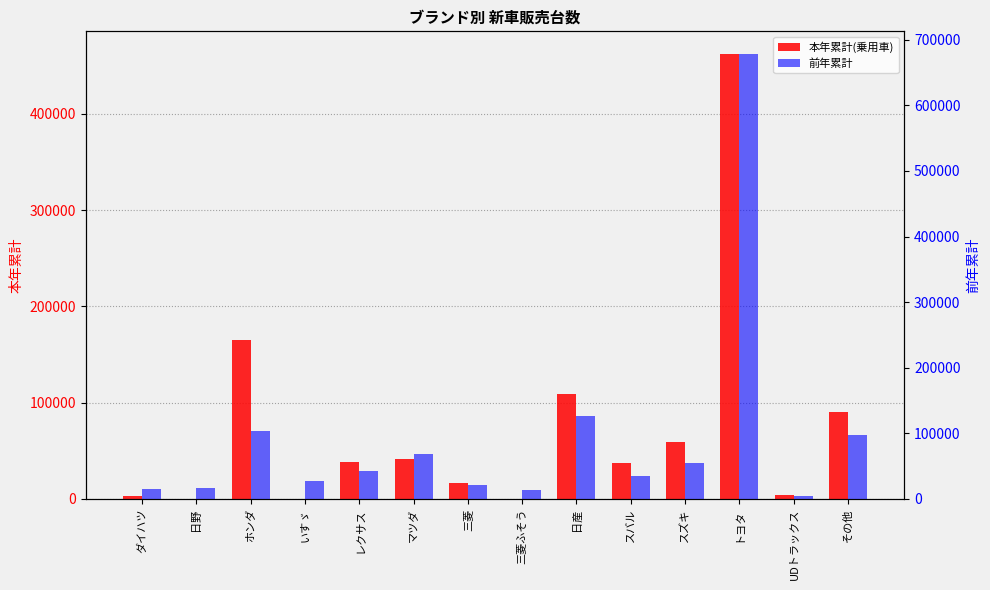

What is the difference between the second highest and second lowest values in the 前年累計 series?

111842